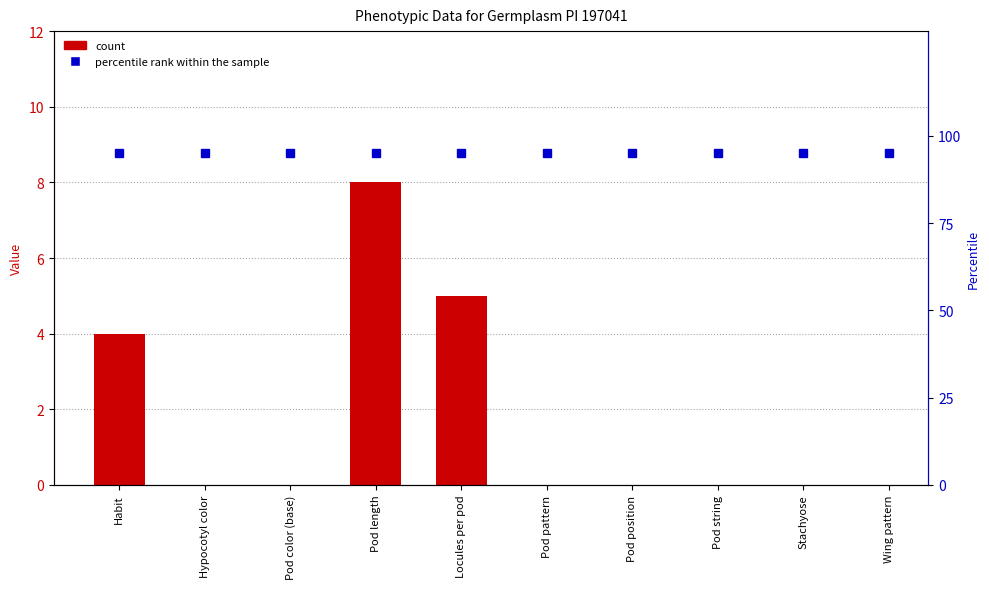

What is the sum of the values at Habit and Pod length?

12